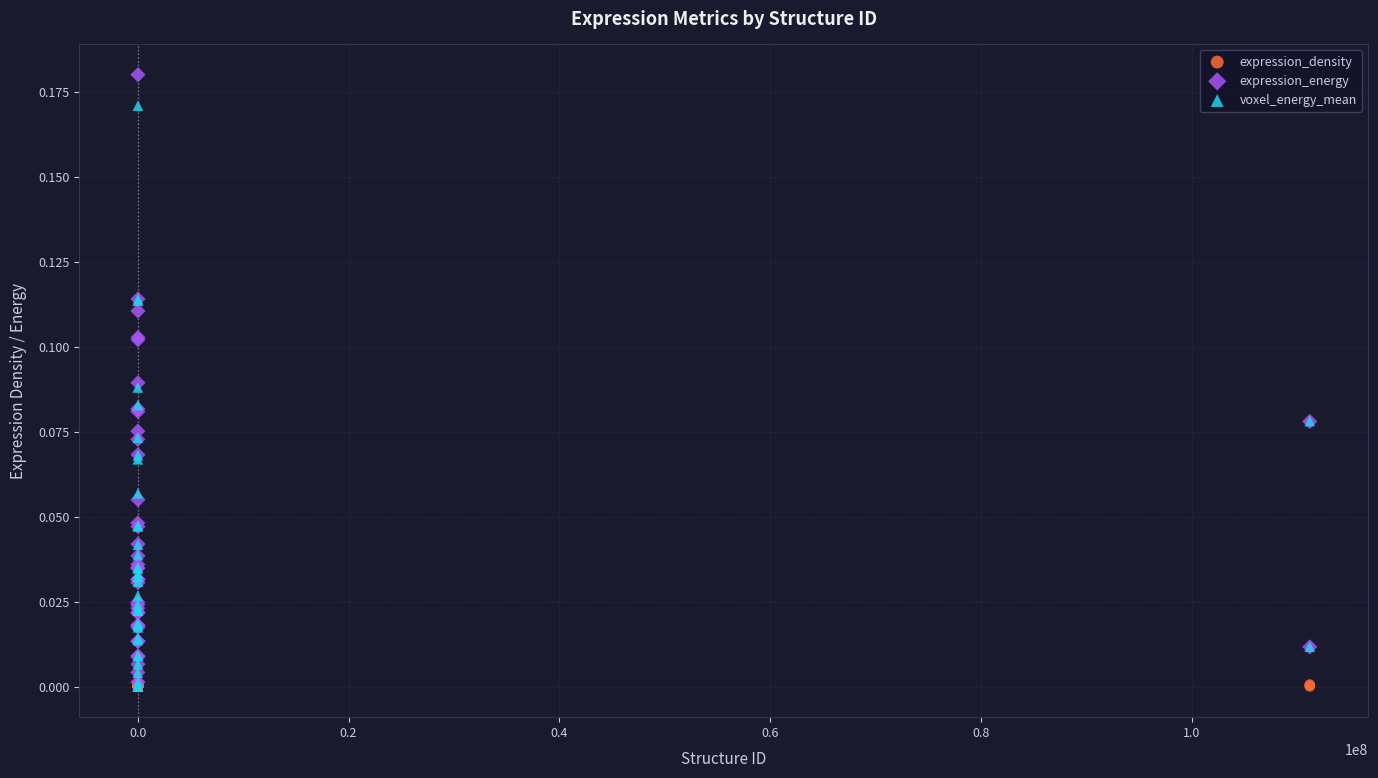

What are all the series names shown in the legend?

expression_density, expression_energy, voxel_energy_mean